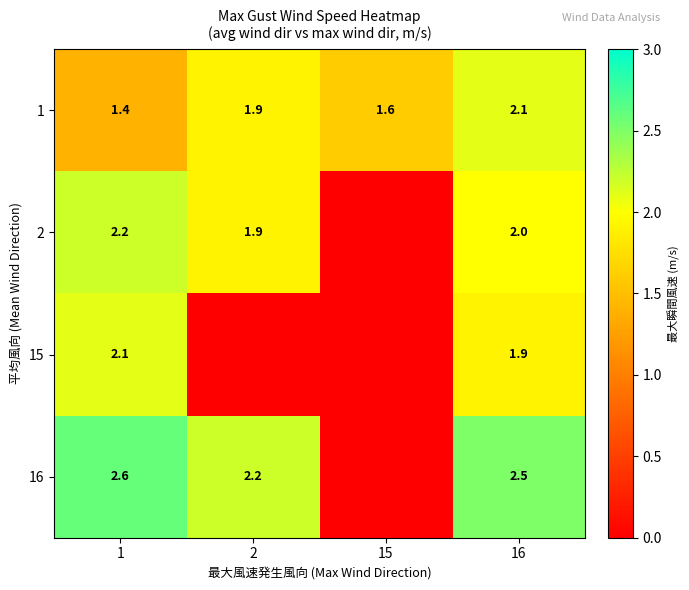

Rank the series at 16 from lowest to highest value.

15, 2, 1, 16